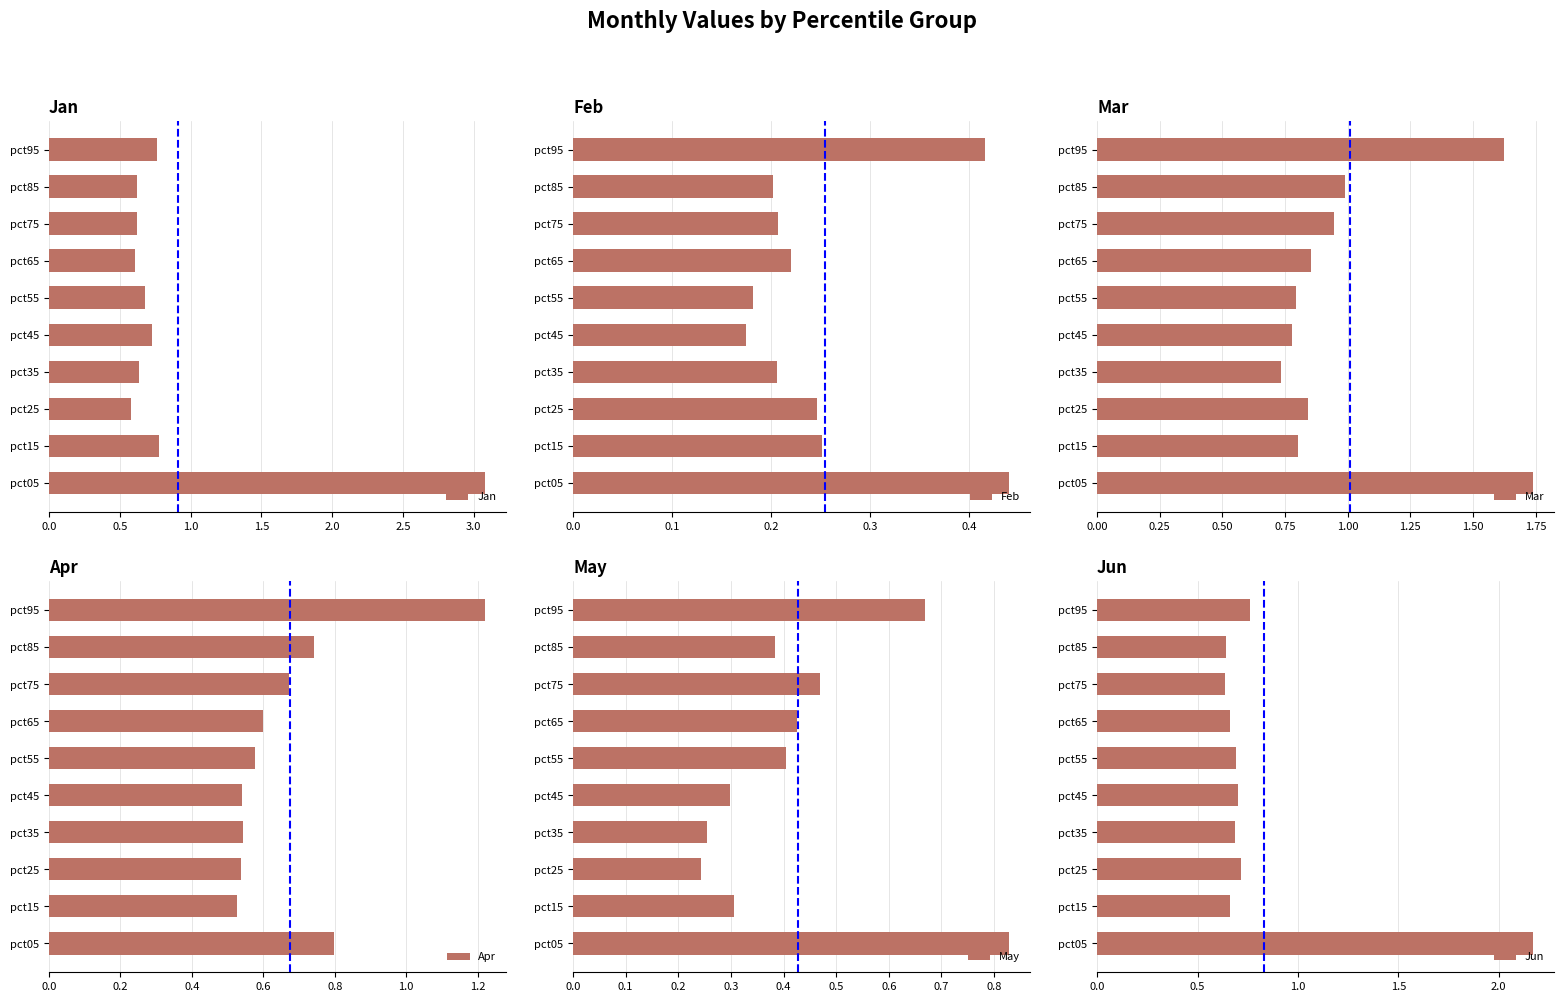

List the series in order of their peak value, highest first.

Jan, Jun, Mar, Apr, May, Feb